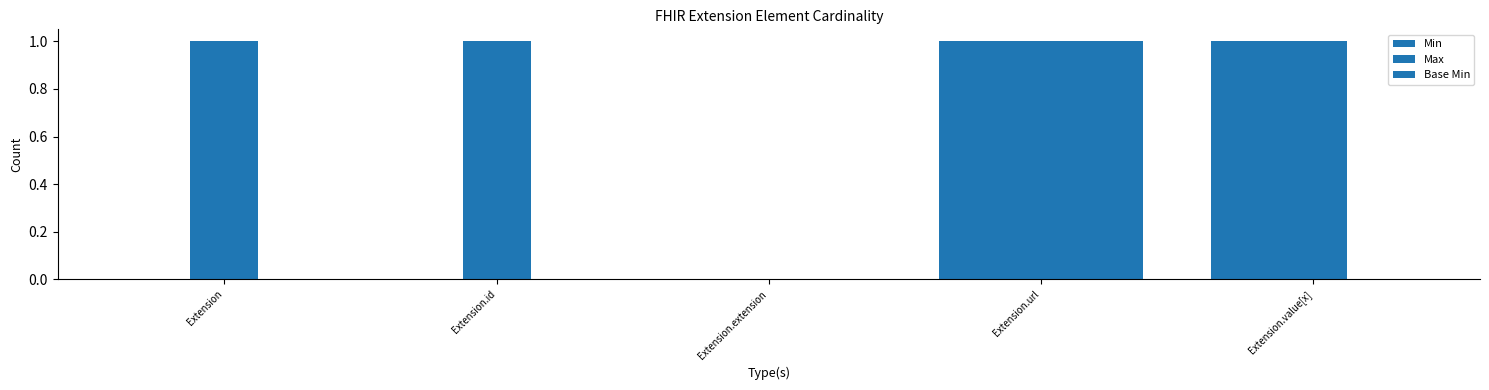

Reading left to right, list all the values displayed in this chart.

Min: Extension=0	Extension.id=0	Extension.extension=0	Extension.url=1	Extension.value[x]=1
Max: Extension=1	Extension.id=1	Extension.extension=0	Extension.url=1	Extension.value[x]=1
Base Min: Extension=0	Extension.id=0	Extension.extension=0	Extension.url=1	Extension.value[x]=0